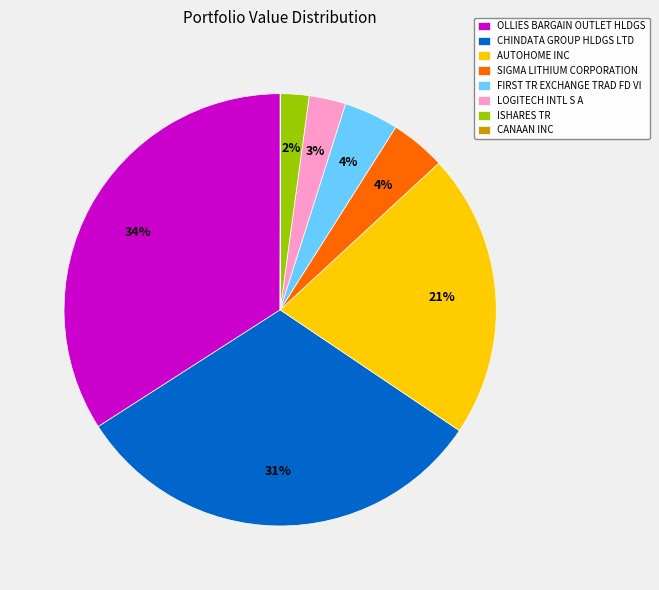

Combined, do AUTOHOME INC and OLLIES BARGAIN OUTLET HLDGS account for over 50%?

Yes